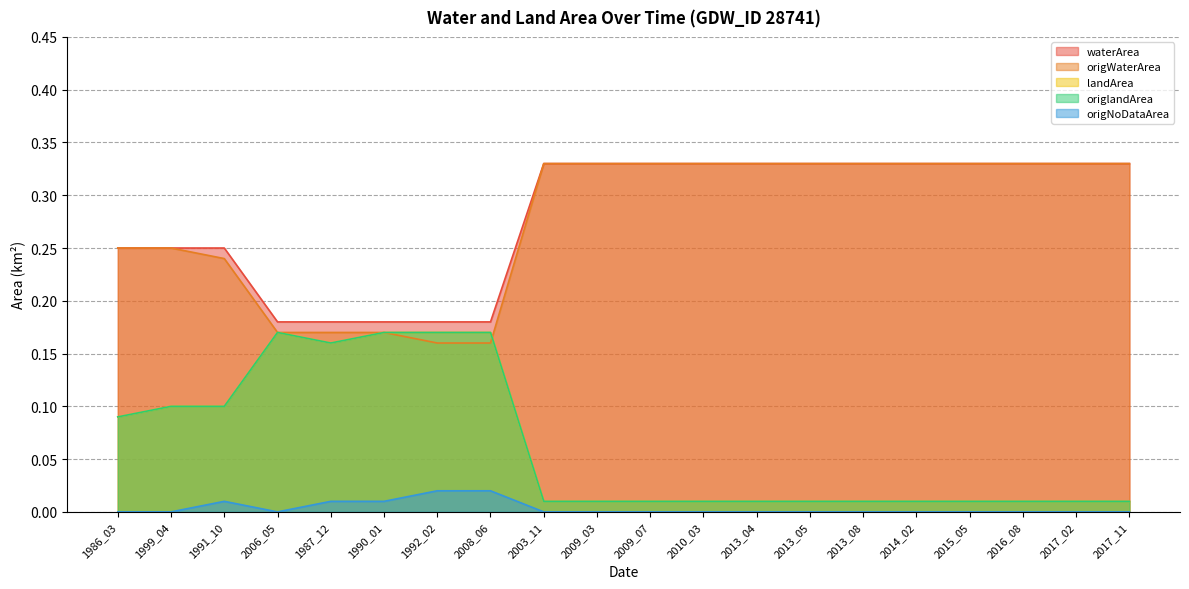

What position from the left is 1986_03?

1